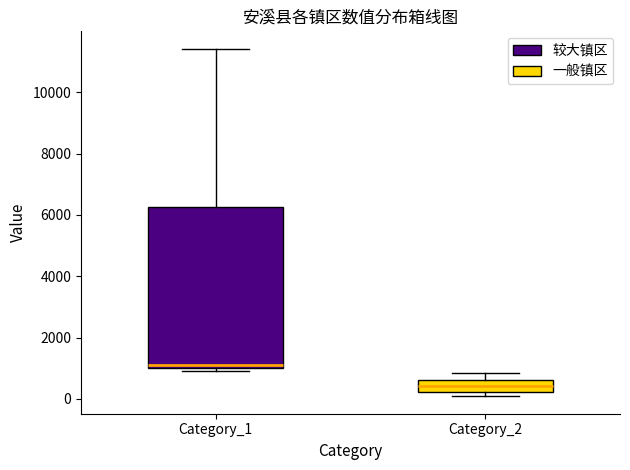

Comparing the boxes themselves (not the whiskers), which one is the tallest?

Category_1